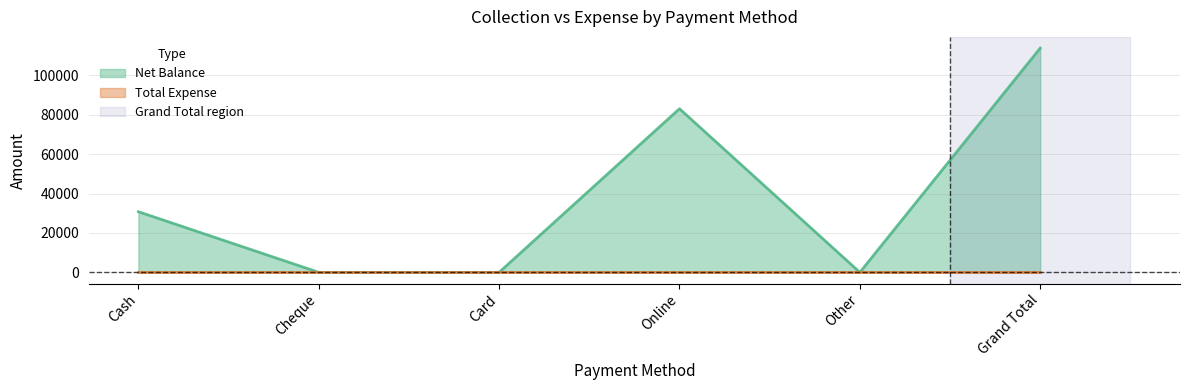

At which category does the chart reach its peak across all series?

Grand Total